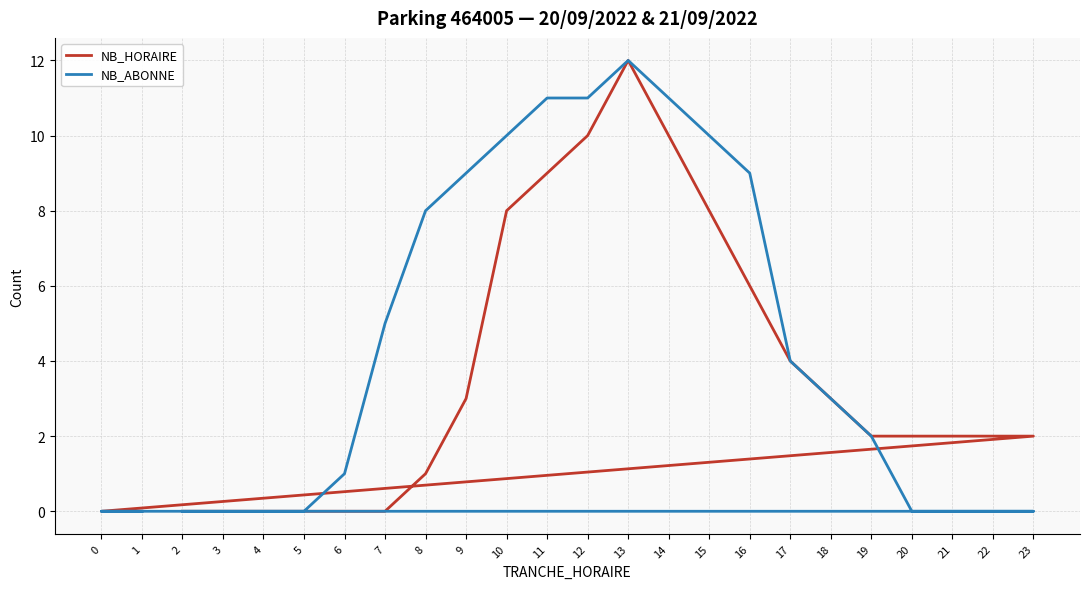

Does the chart display data point markers on the line(s)?

No